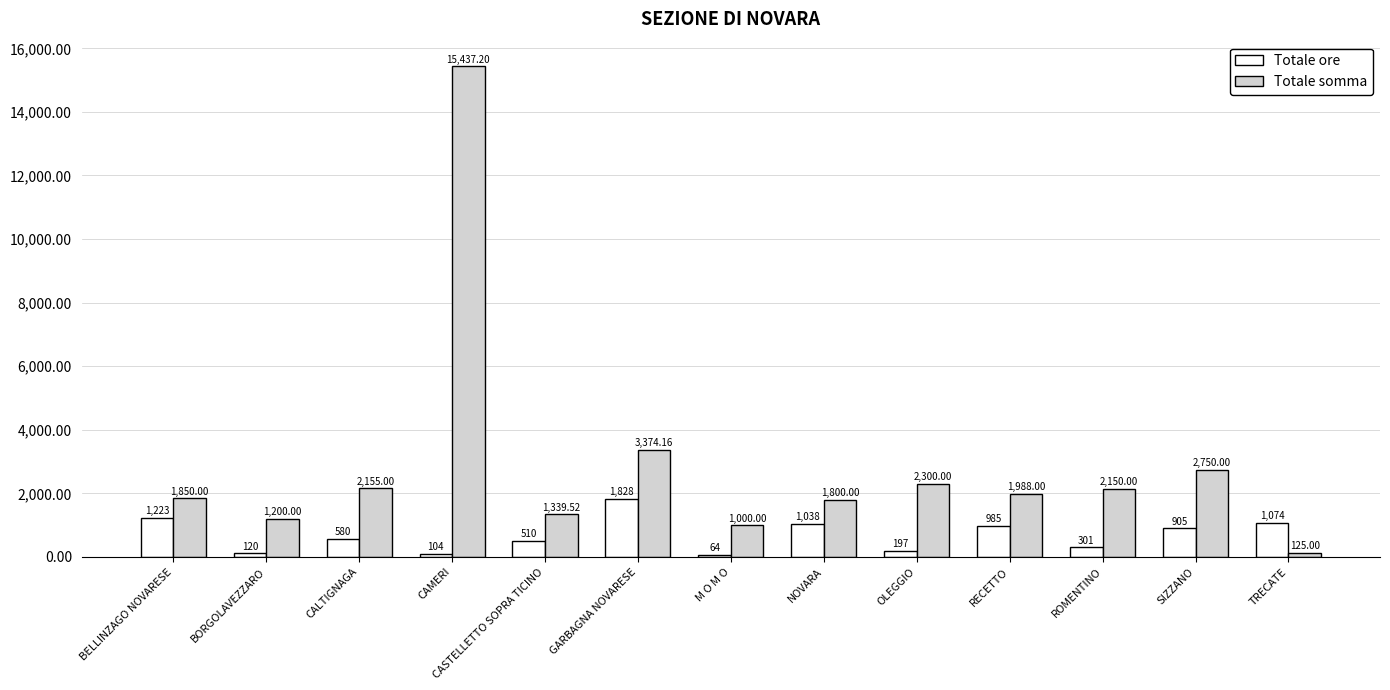

At how many categories does at least one series exceed 7394?

1